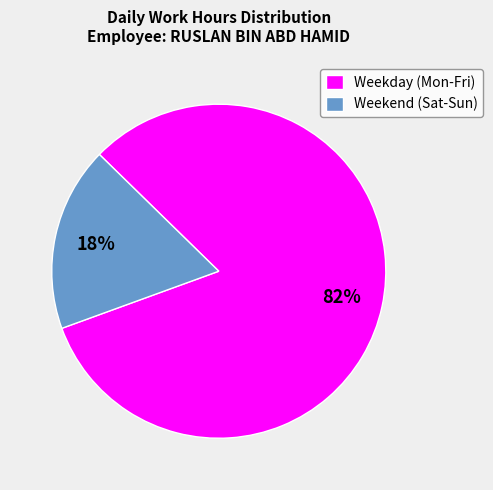

To the nearest percent, what is the difference between the largest and smallest slice percentages?

64%